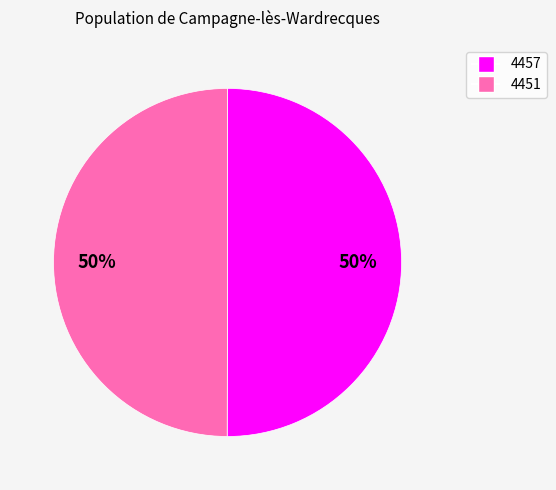

How many segments does this pie chart have?

2